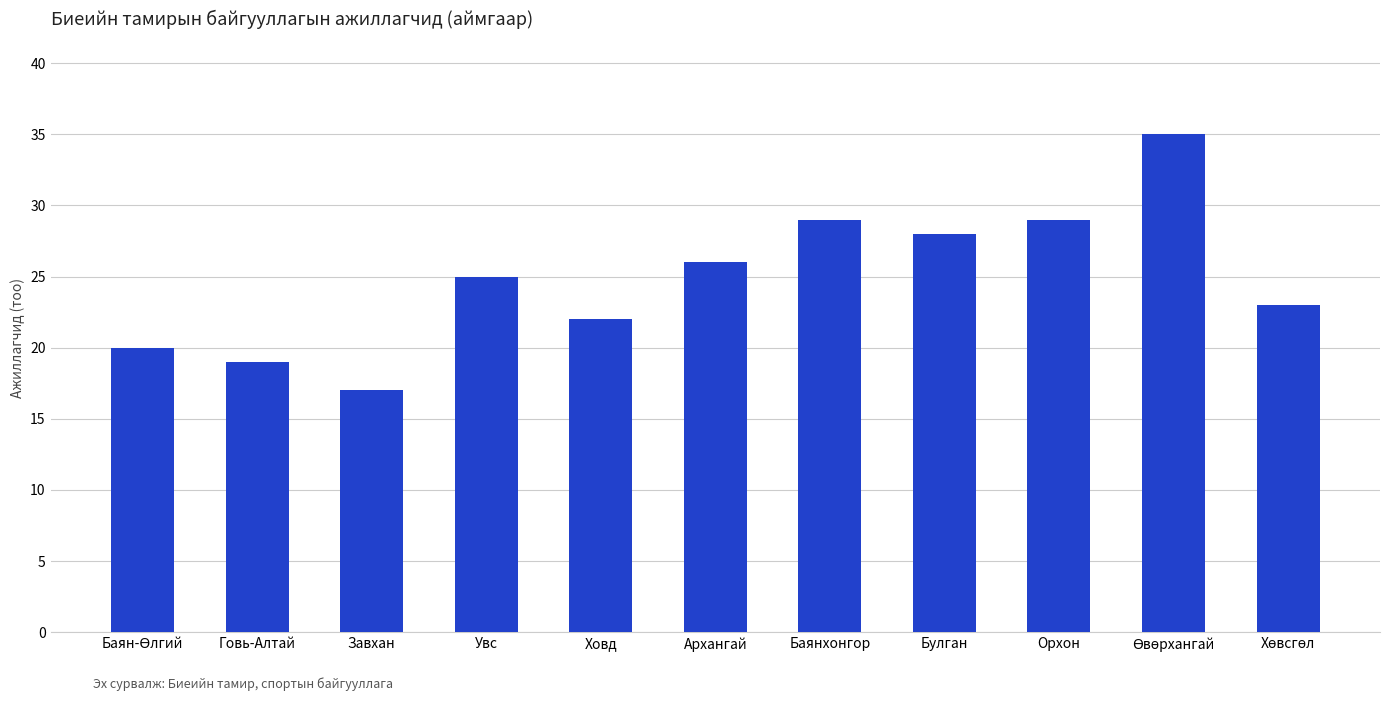

What is the value of the 4th bar from the left?

25